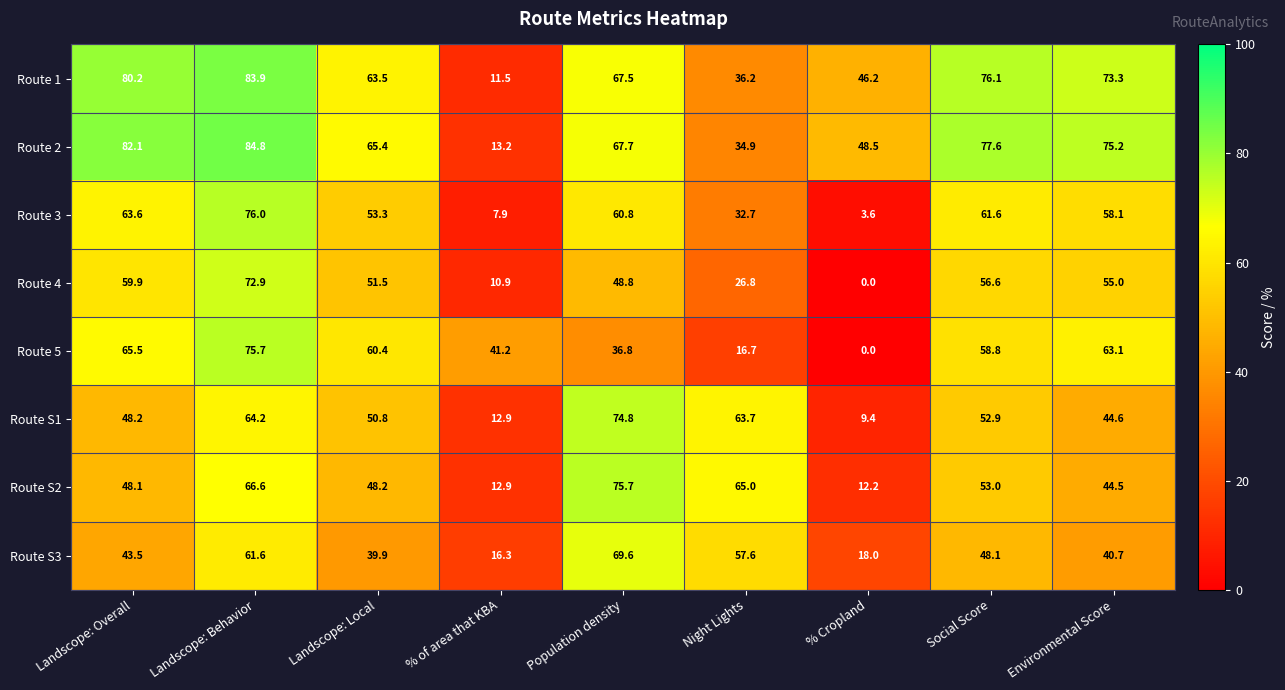

Is the value of Route 1 at % Cropland greater than the value of Route 4 at Social Score?

No